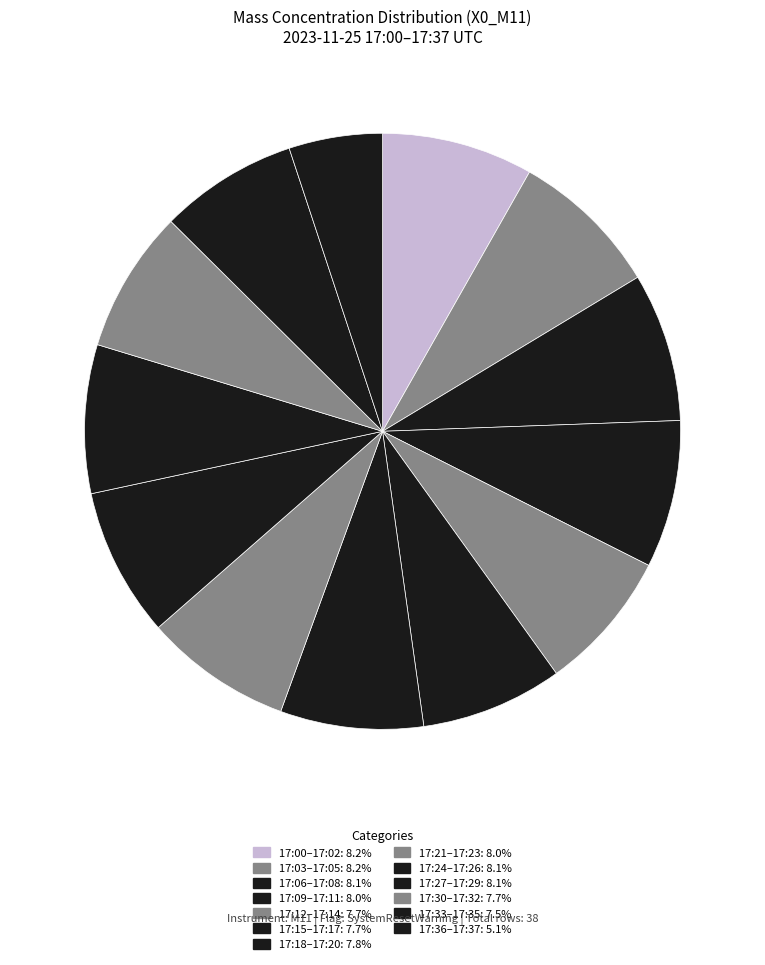

How many segments does this pie chart have?

13